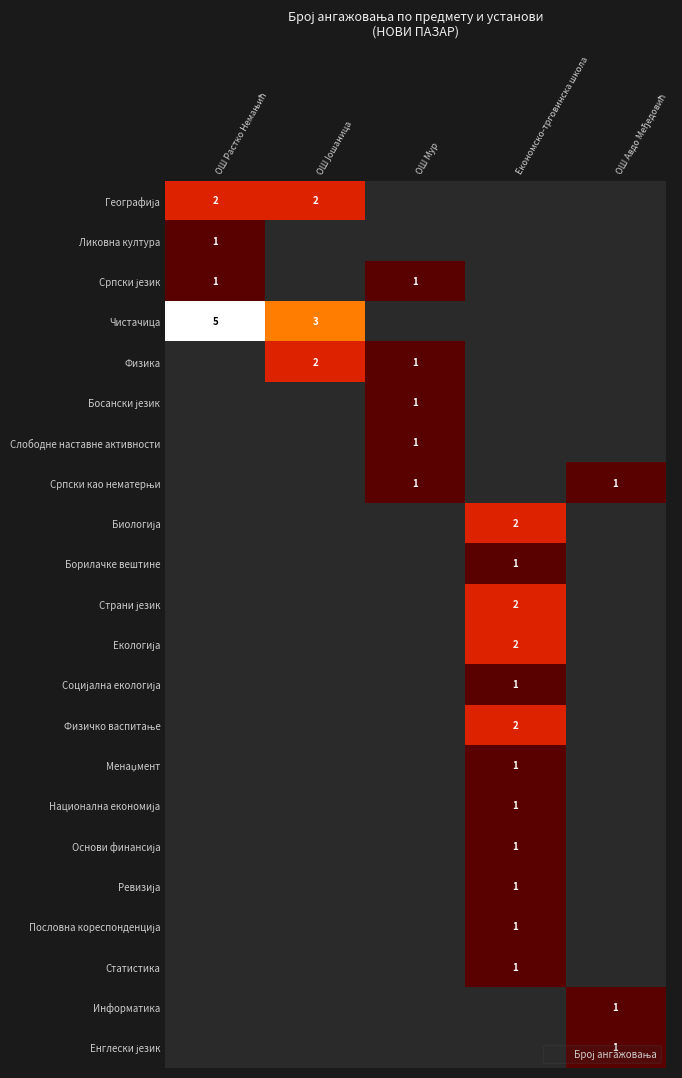

Rank the series at ОШ Растко Немањић from lowest to highest value.

Ликовна култура, Српски језик, Географија, Чистачица, Физика, Босански језик, Слободне наставне активности, Српски као нематерњи, Биологија, Борилачке вештине, Страни језик, Екологија, Социјална екологија, Физичко васпитање, Менаџмент, Национална економија, Основи финансија, Ревизија, Пословна кореспонденција, Статистика, Информатика, Енглески језик